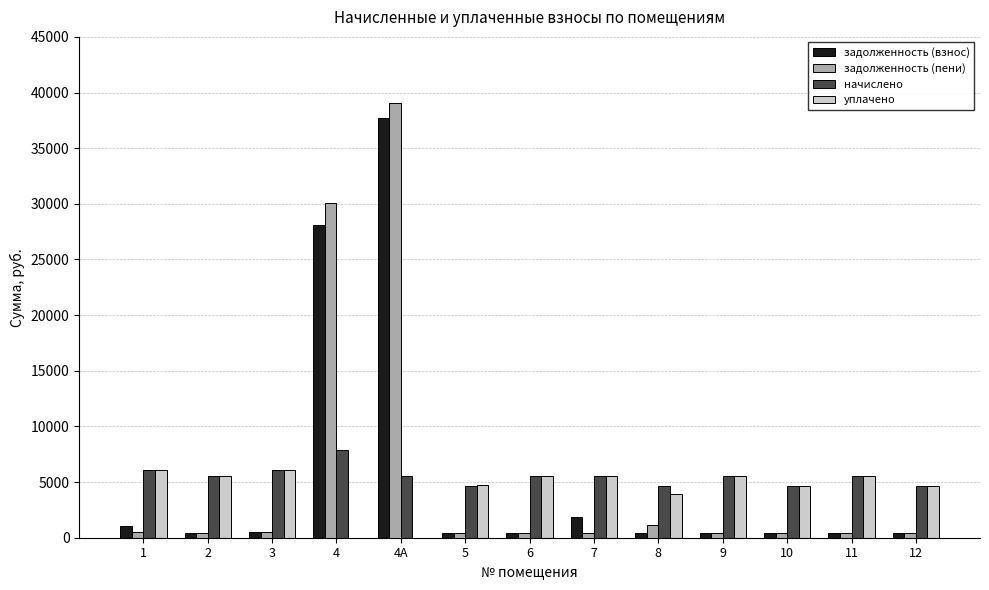

The value of уплачено at 6 is 5556.0. True or false?

True